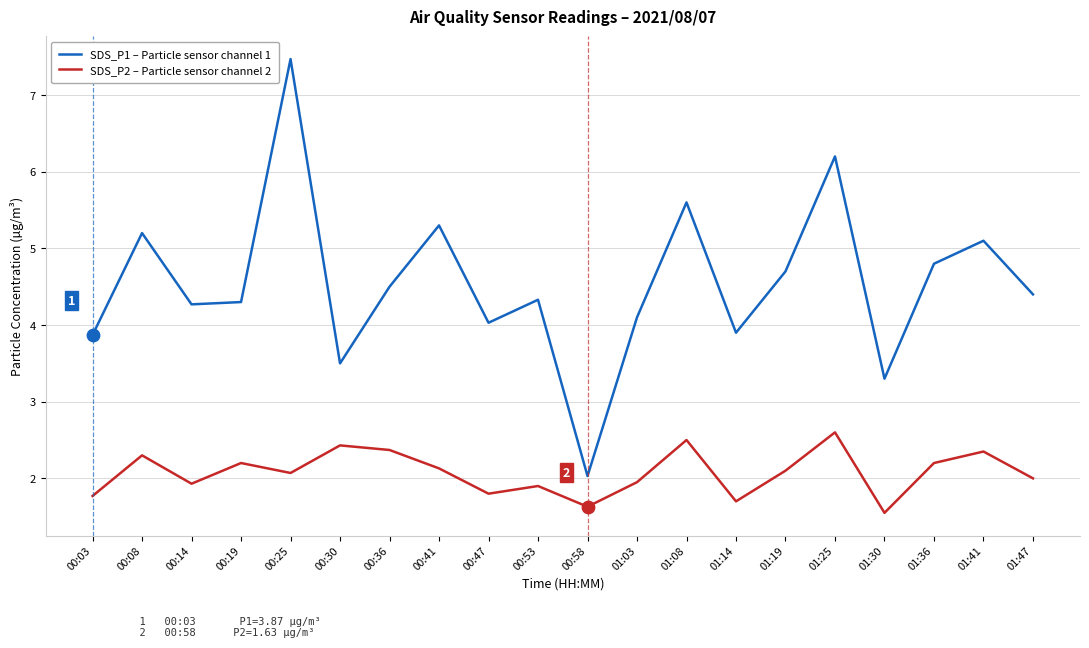

What is the difference between the highest and lowest values at 00:53?

2.4